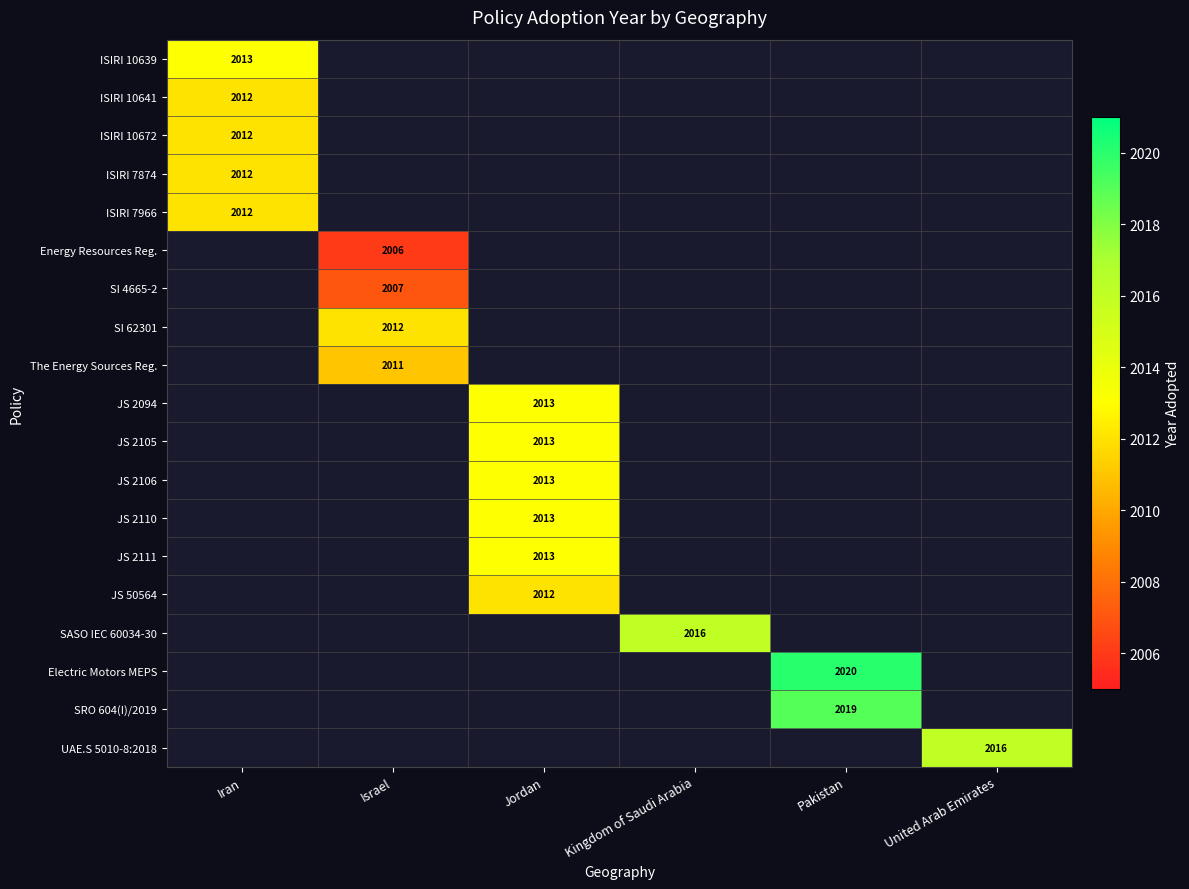

Which category has the highest value across all series?

Pakistan